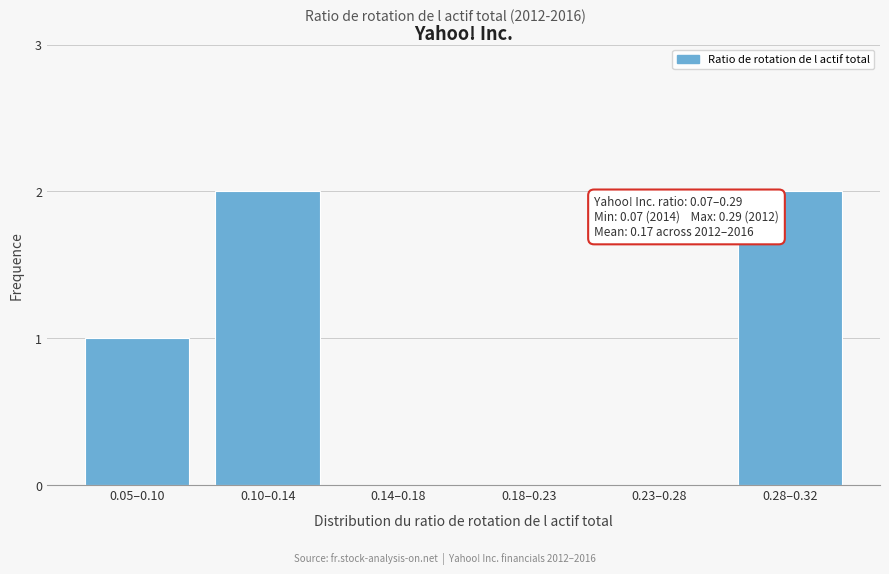

Reading right to left, extract all data points from this chart.

0.28–0.32=2	0.23–0.28=0	0.18–0.23=0	0.14–0.18=0	0.10–0.14=2	0.05–0.10=1